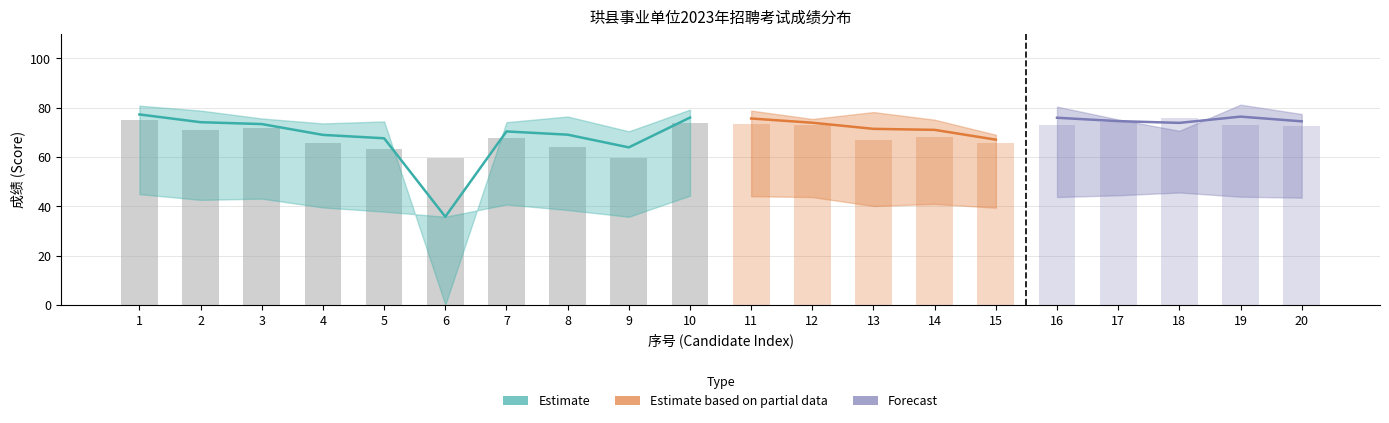

What is the difference between the 笔试成绩 values at 14 and 11?

5.2